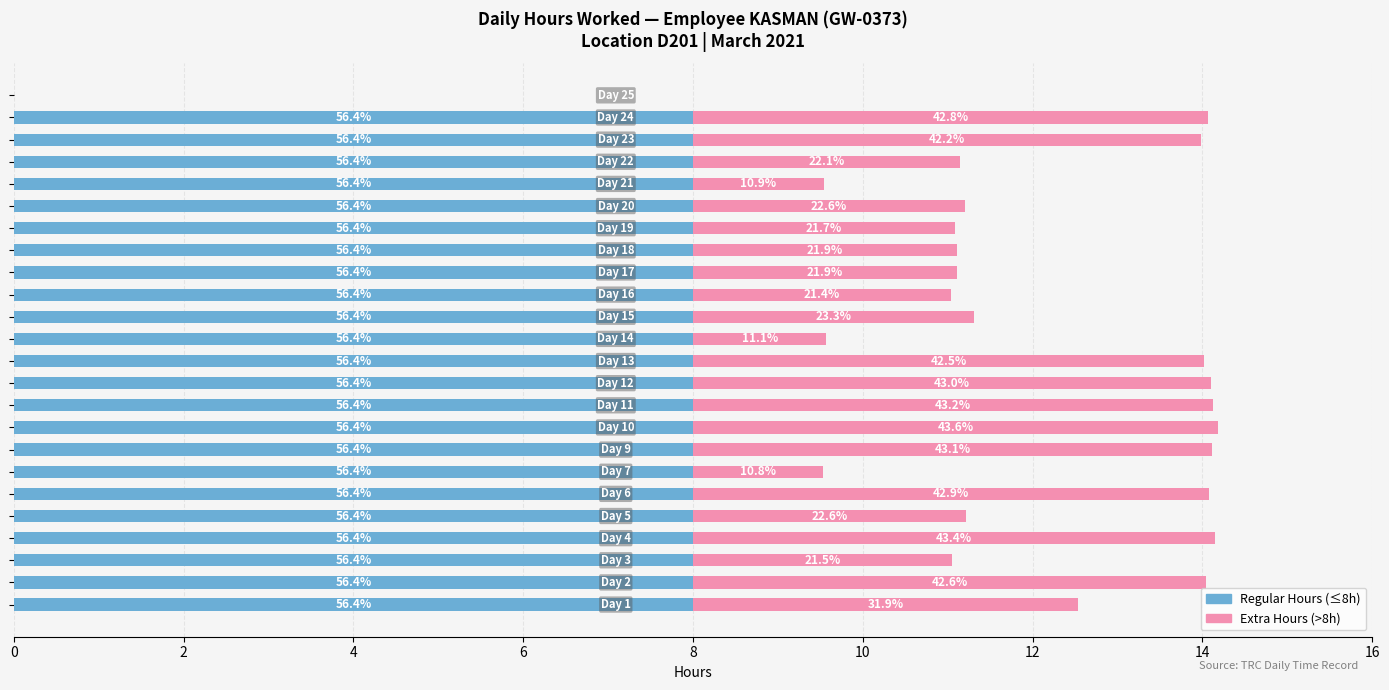

What are all the series names shown in the legend?

Regular Hours (≤8h), Extra Hours (>8h)